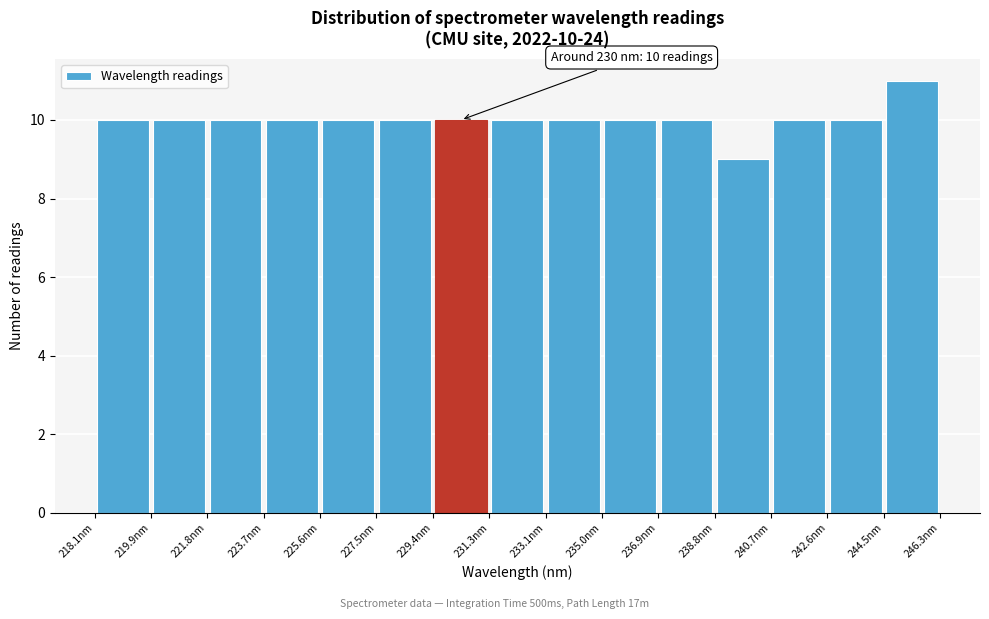

Which range on the x-axis has the tallest bar?

244.4 to 246.4